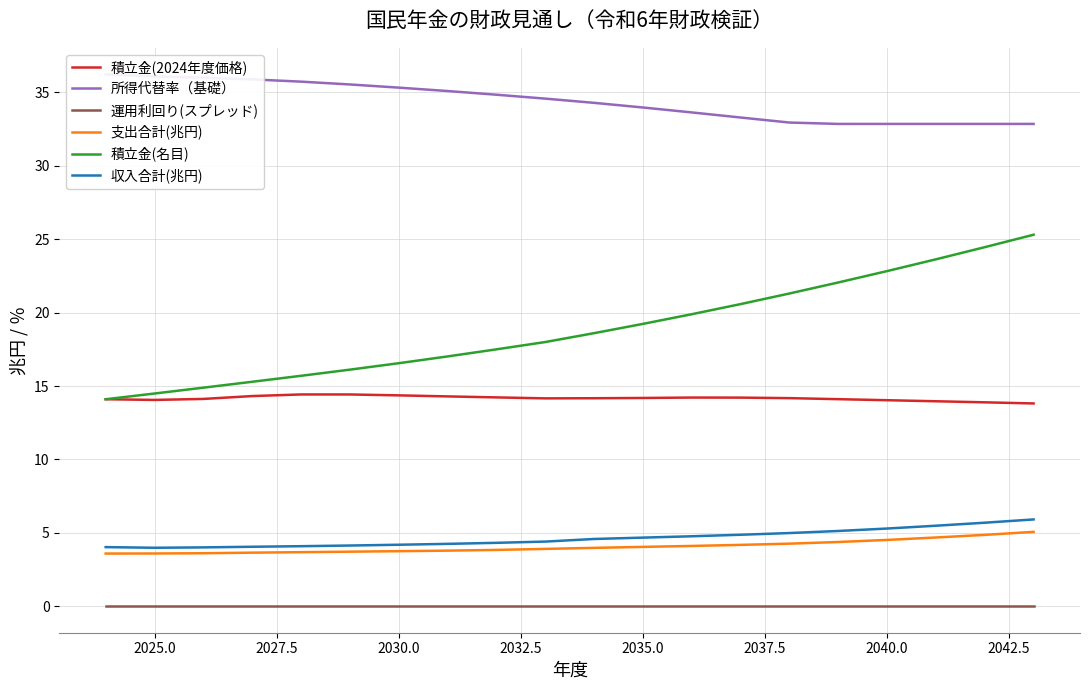

How many values in the 所得代替率（基礎） series exceed 34?

11